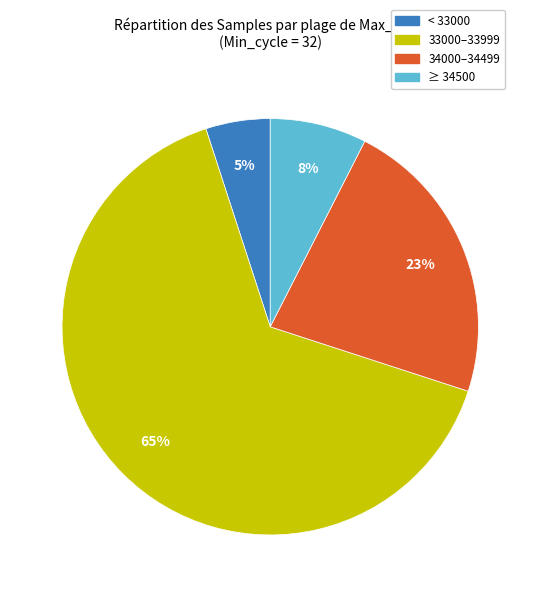

To the nearest percent, what is the difference between the < 33000 and 34000–34499 slice percentages?

18%